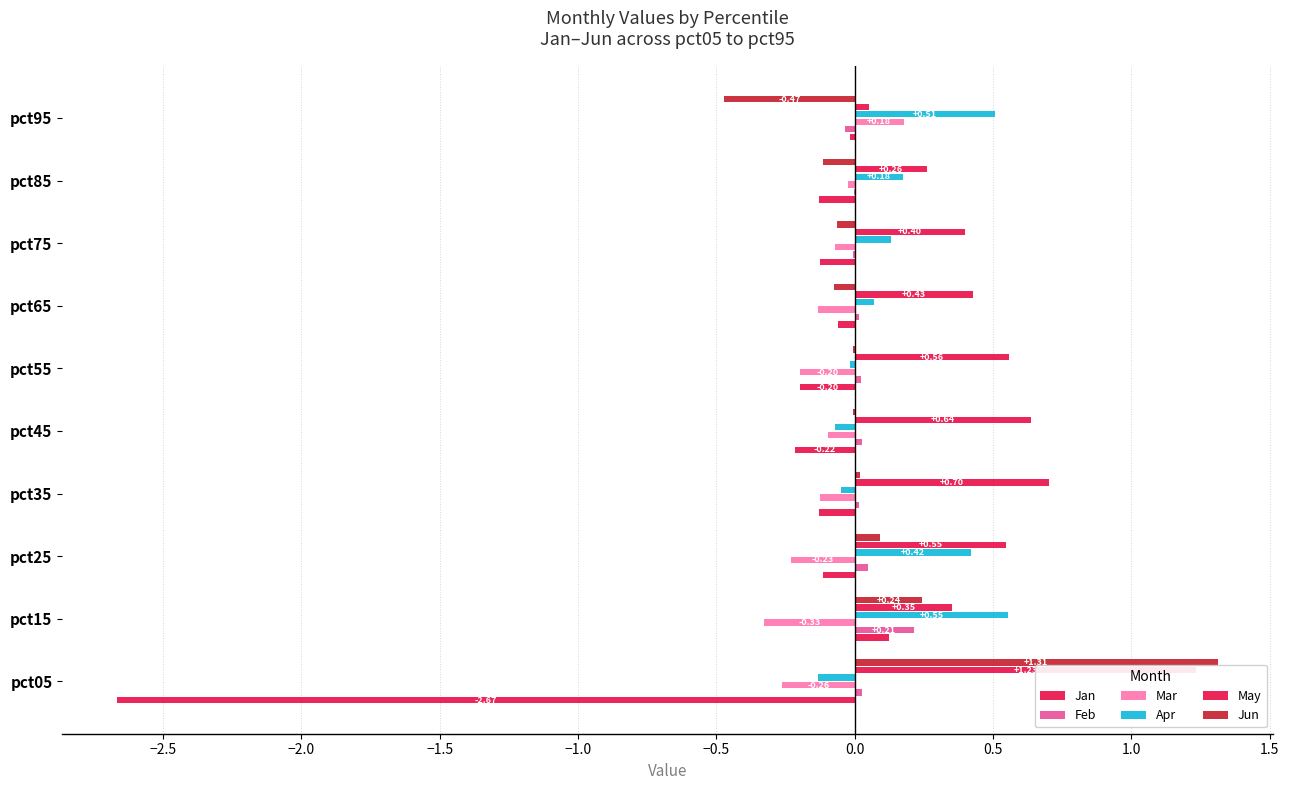

How many distinct data groups are displayed?

6